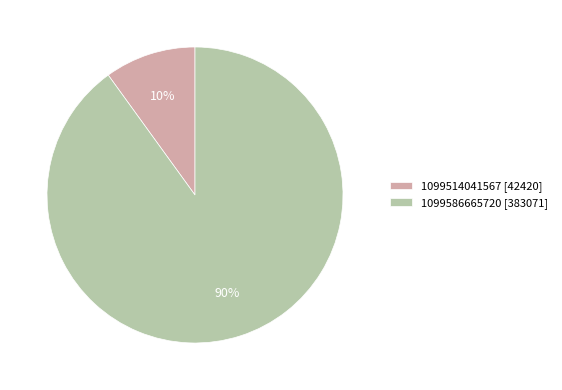

To the nearest percent, what is the difference between the 1099586665720 and 1099514041567 slice percentages?

80%